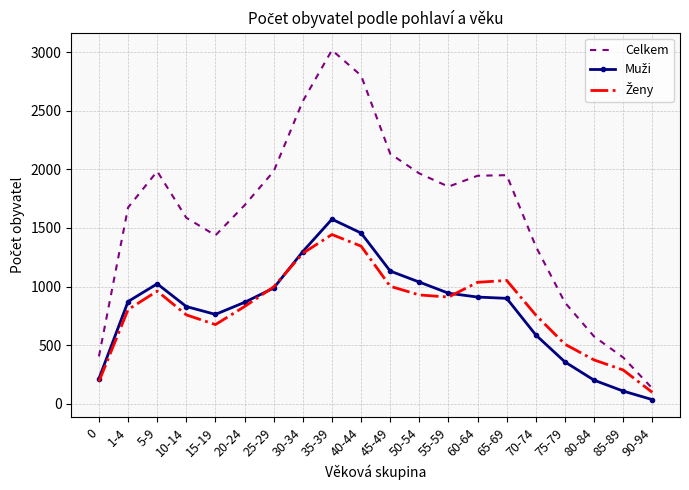

Is it true that Celkem equals 911 at 70-74?

False